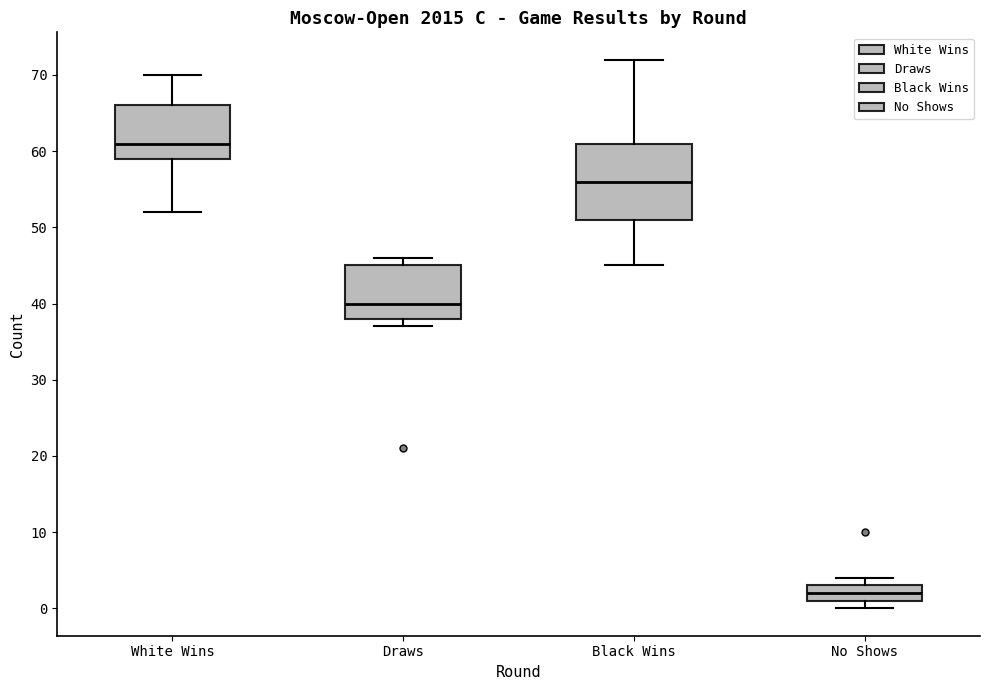

Comparing the boxes themselves (not the whiskers), which one is the tallest?

Black Wins